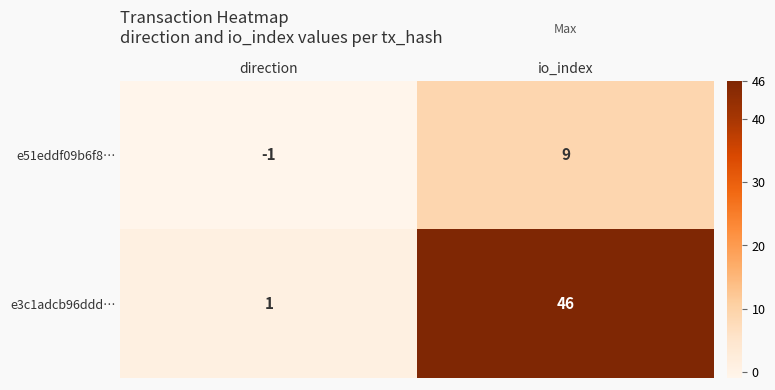

True or false: e51eddf09b6f8… has a value of 9 at io_index.

True